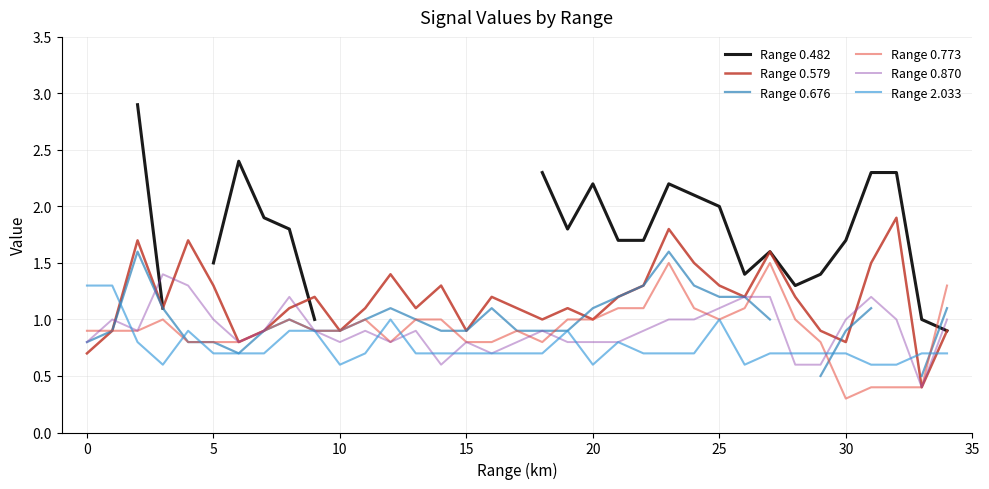

True or false: Range 0.482 and Range 0.870 cross at least once.

True